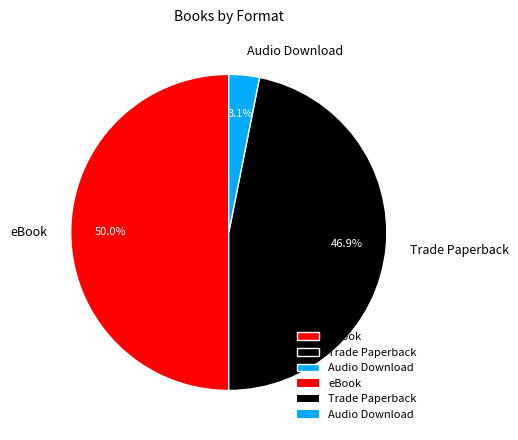

Does Audio Download represent more than half of the total?

No